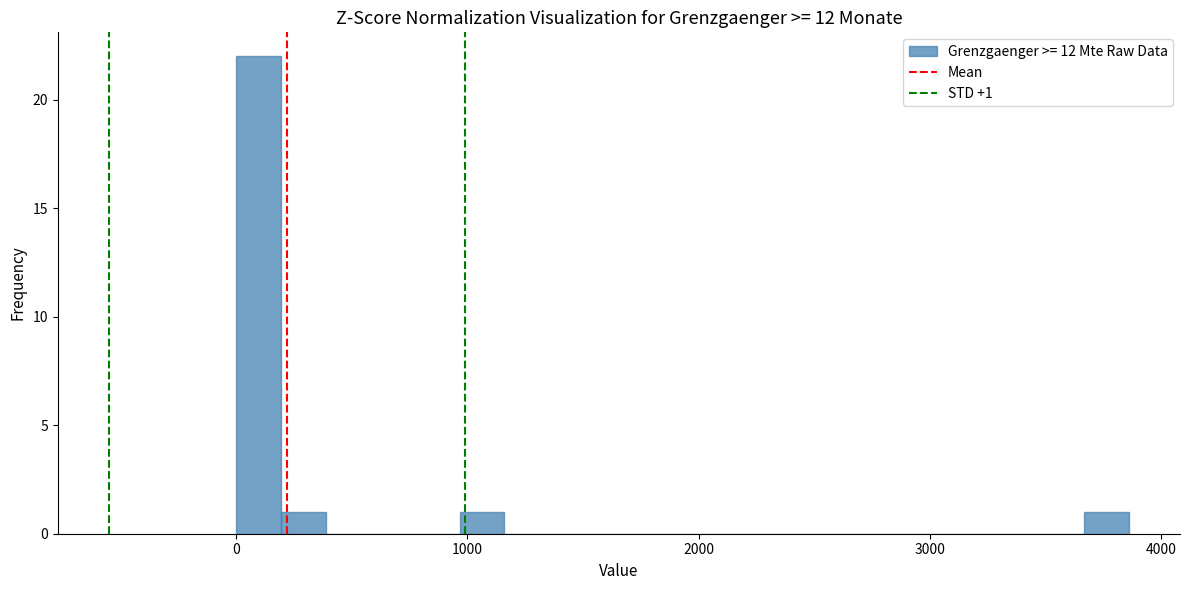

Around what value on the x-axis is the tallest bar? Give the approximate position of its centre, as read against the axis.

100